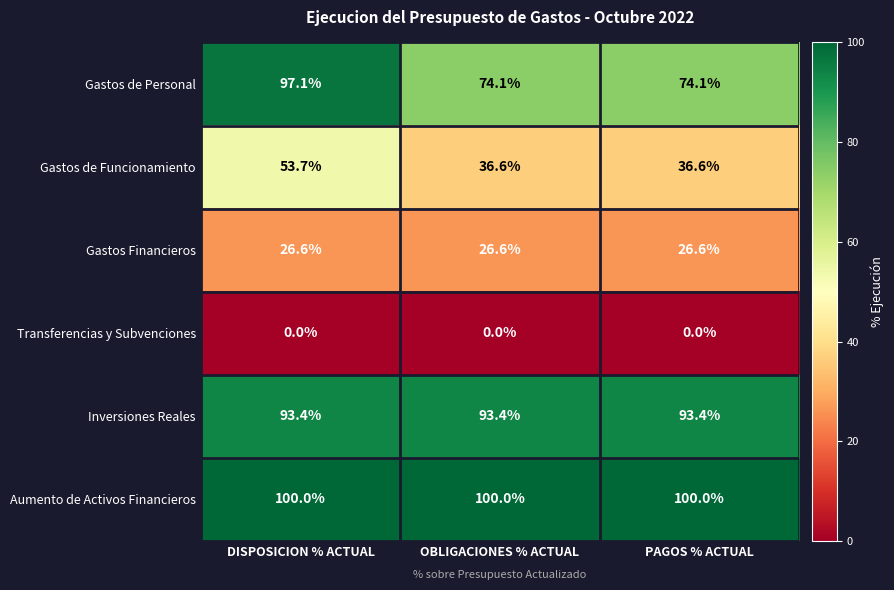

At which label does Gastos de Funcionamiento reach its peak?

DISPOSICION % ACTUAL